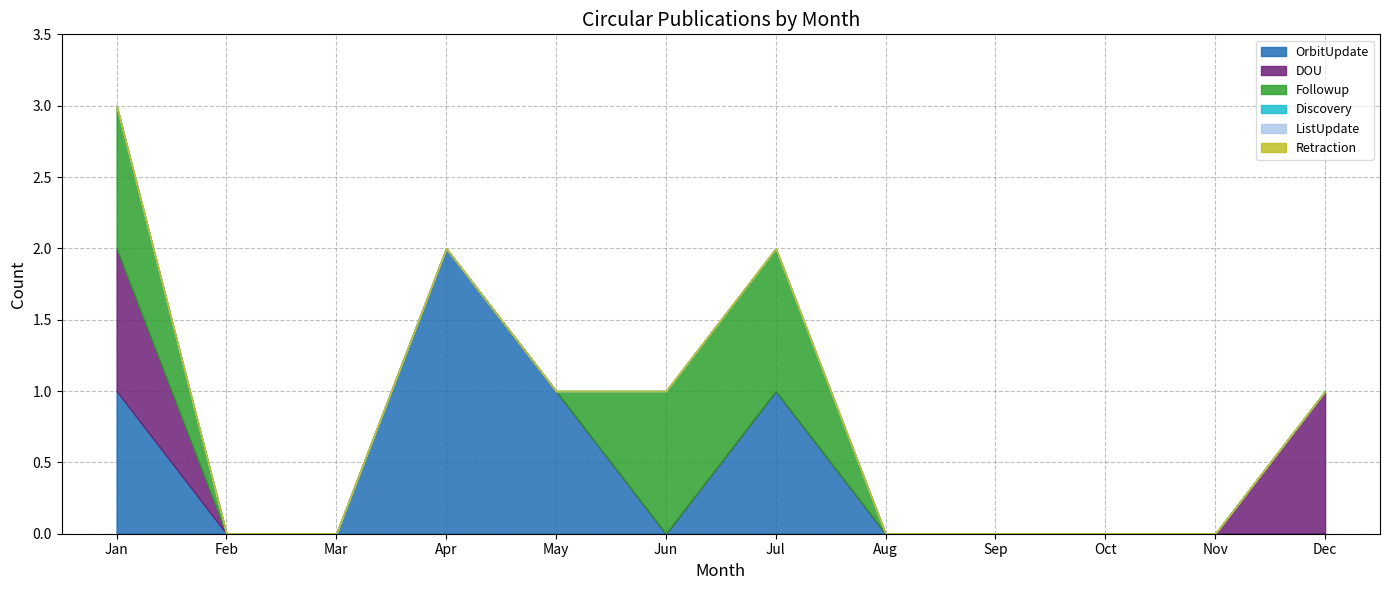

True or false: Retraction and DOU intersect in this chart.

False